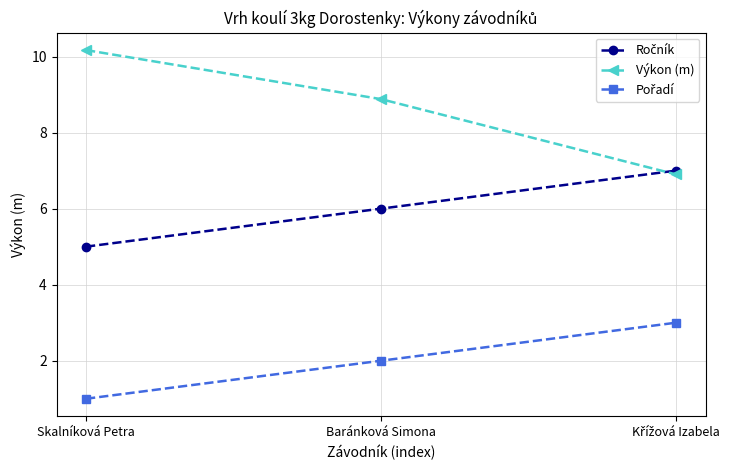

Which series has the widest spread of values?

Výkon (m)